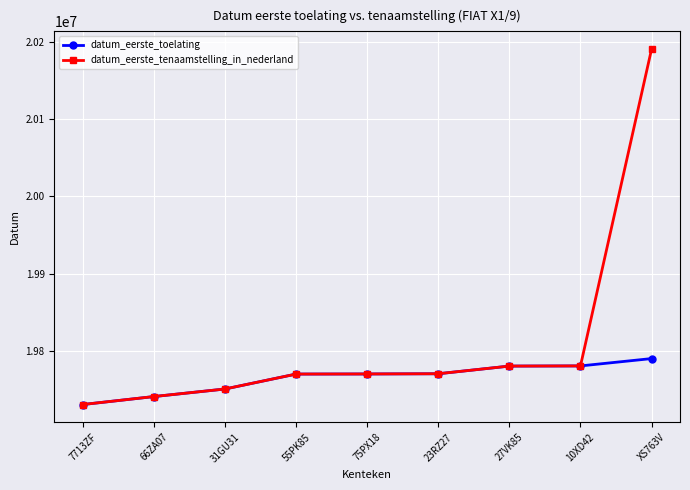

Which series has the largest range (max minus min)?

datum_eerste_tenaamstelling_in_nederland